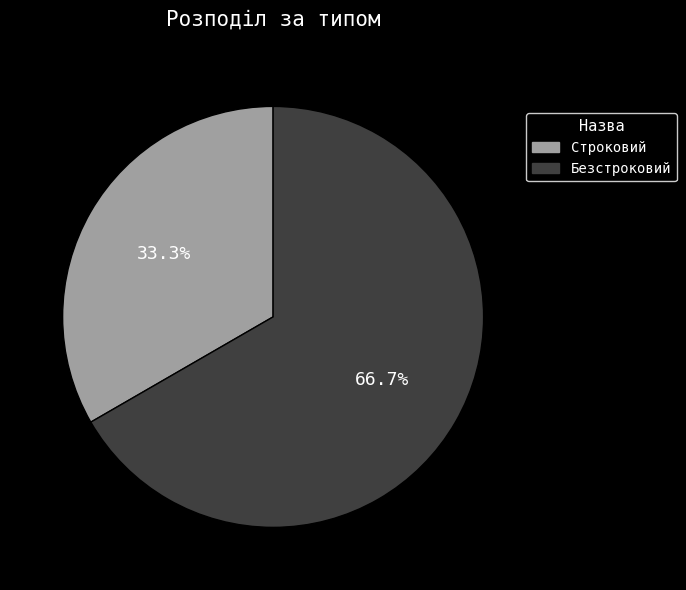

Combined, do Безстроковий and Строковий account for over 50%?

Yes